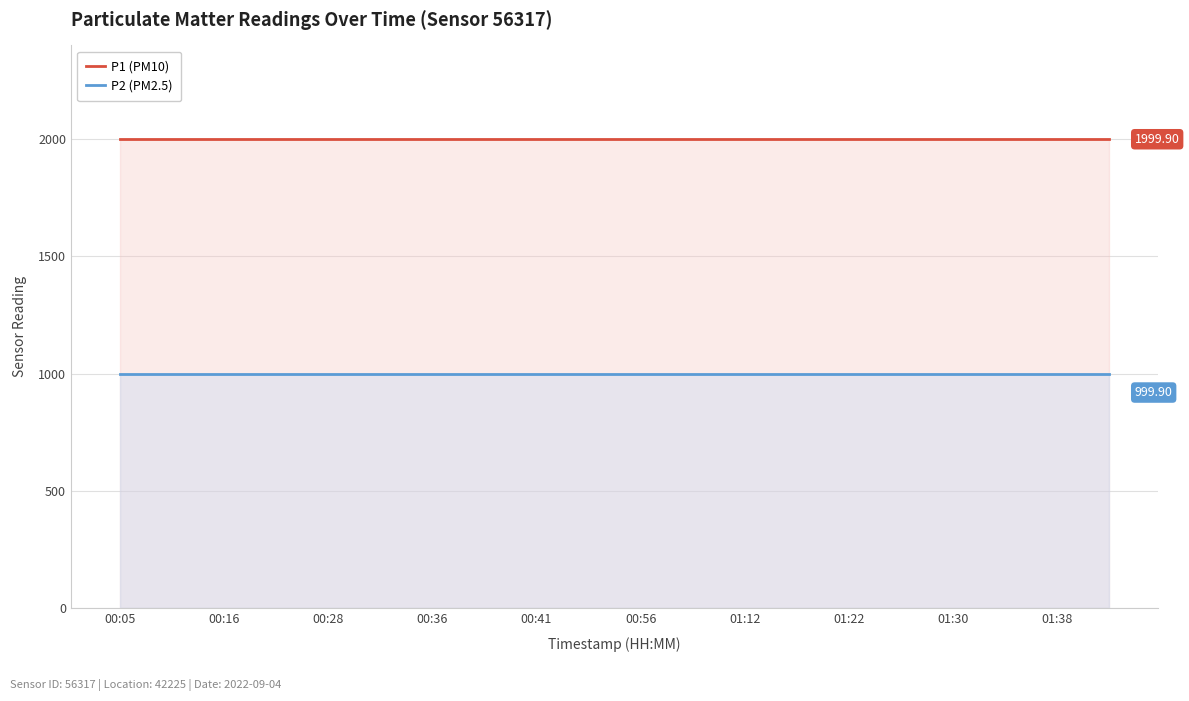

Rank the series by their average value, from highest to lowest.

P1 (PM10), P2 (PM2.5)